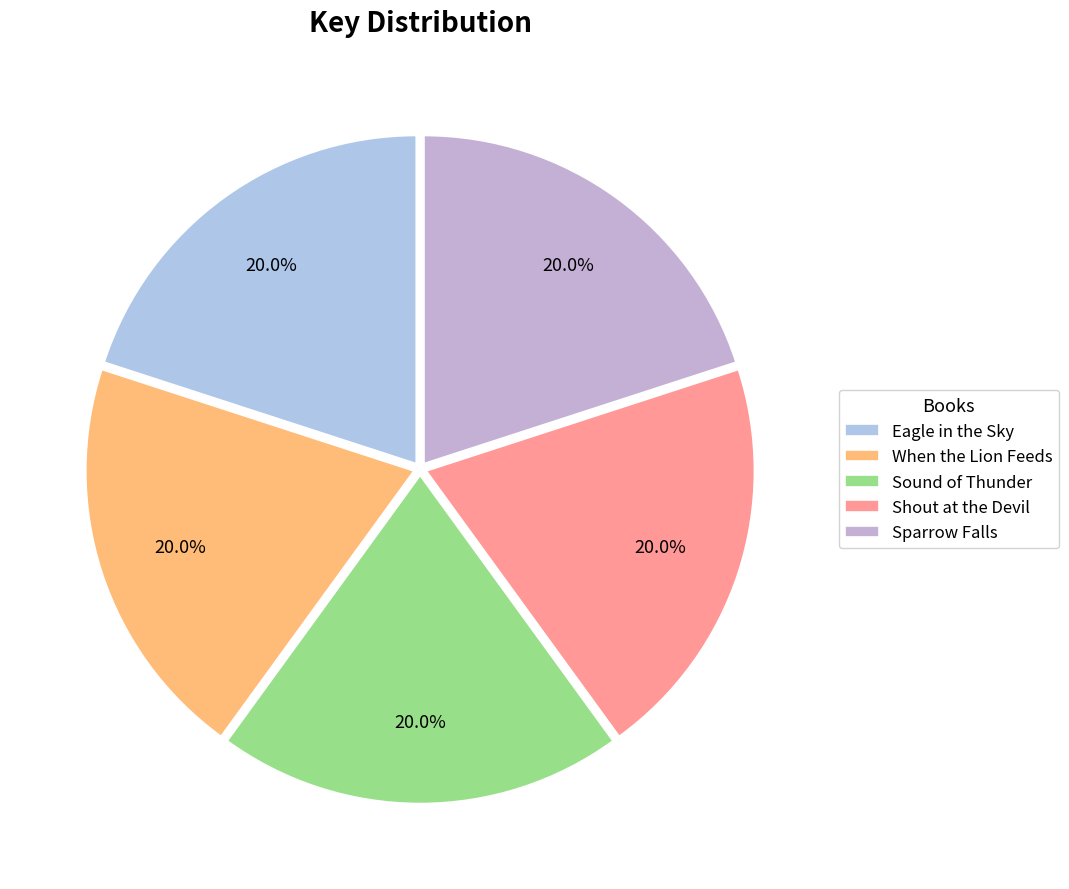

What portion of the pie excludes Sparrow Falls?

80.0%